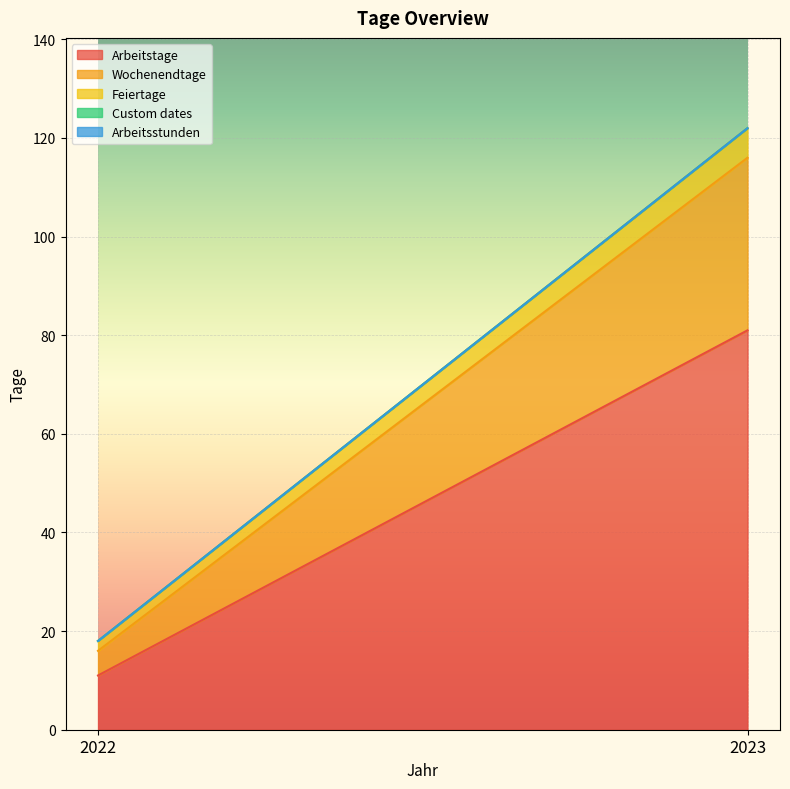

At which category does the chart reach its minimum across all series?

2022